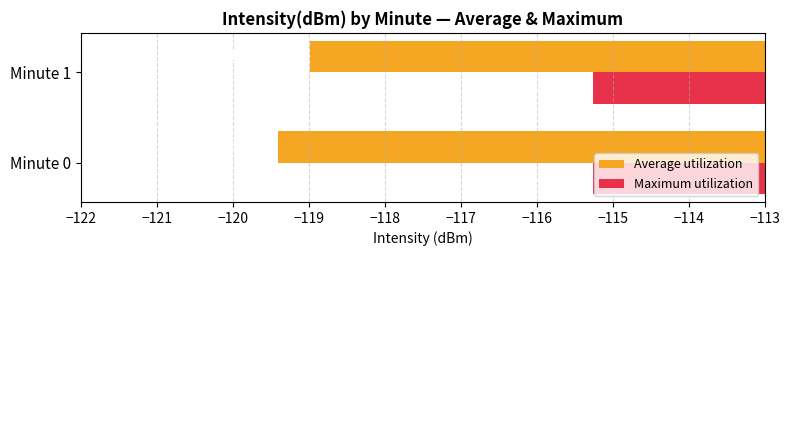

At which category is the sum across all series the highest?

Minute 1